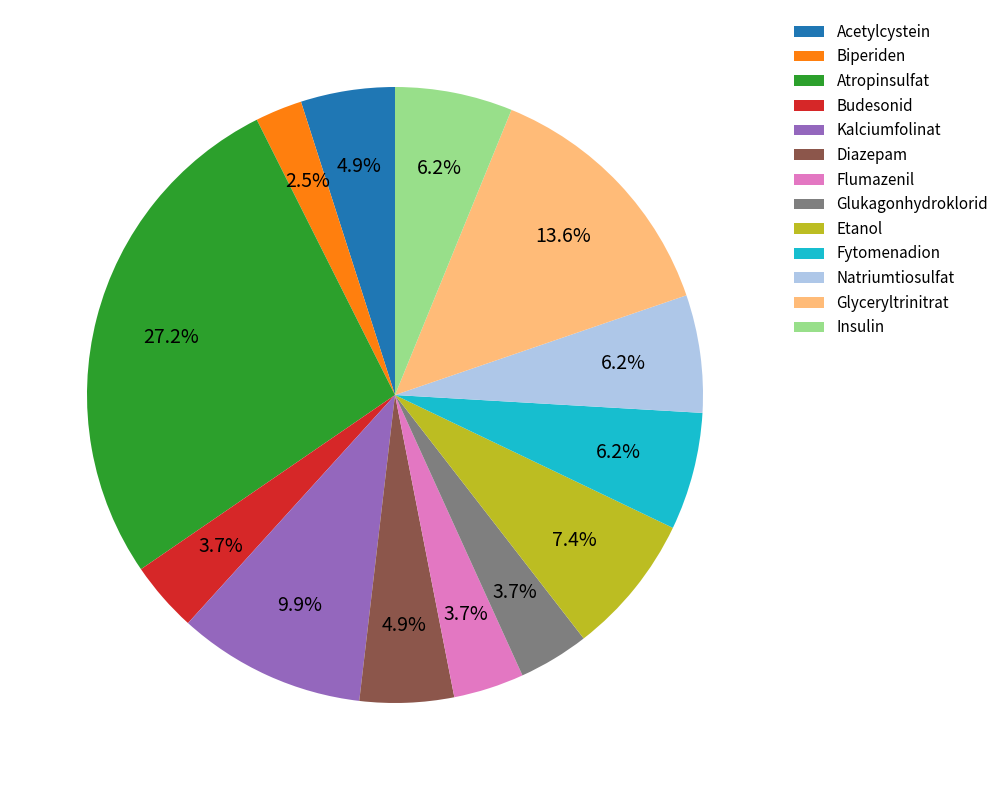

Between Acetylcystein and Budesonid, which is larger?

Acetylcystein